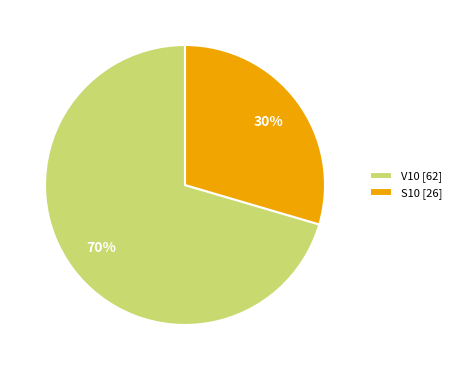

What percentage is the S10 slice, to the nearest percent?

30%